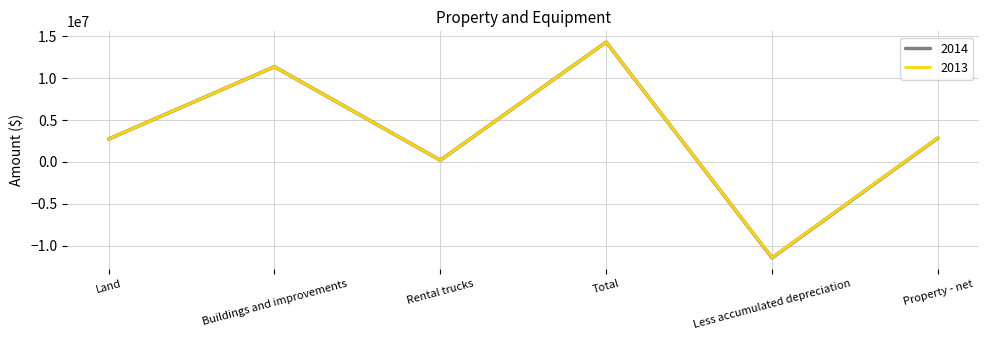

Reading left to right, transcribe all the data shown in this chart.

2014: 2729790	11370105	210138	14310033	-11444936	2865097
2013: 2729790	11370105	210138	14310033	-11420740	2889293